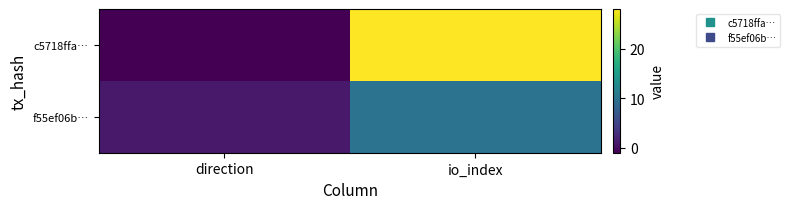

At which category is the sum across all series the highest?

io_index